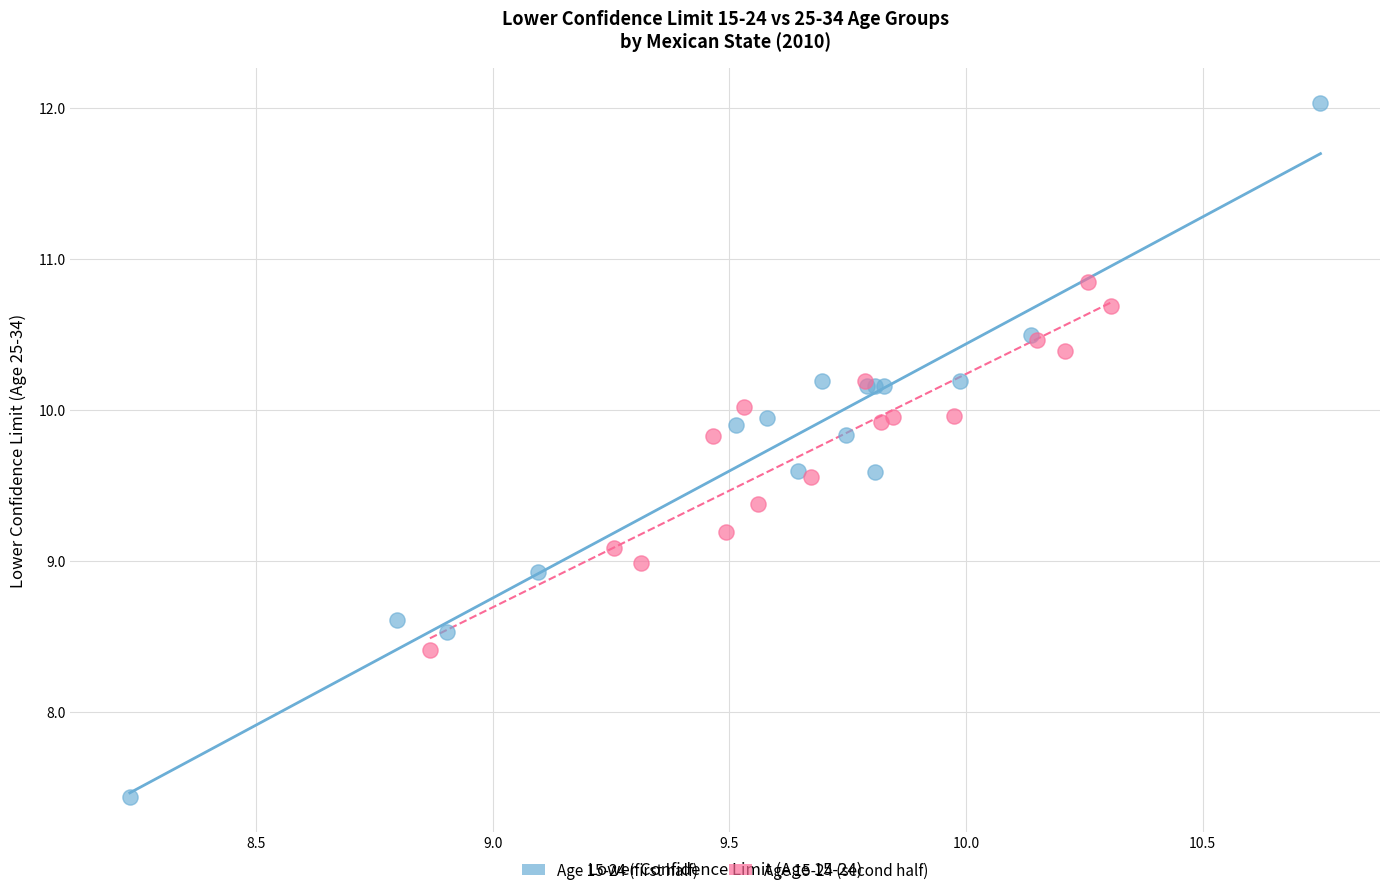

Which series reaches the maximum Y coordinate?

Age 15-24 (first half)